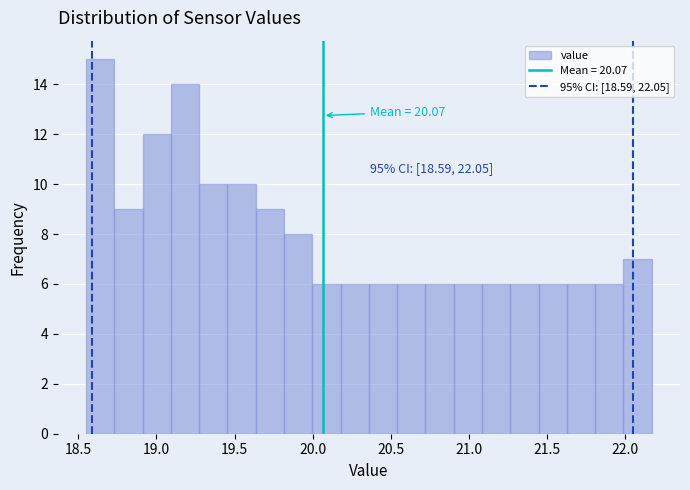

Read against the x-axis, roughly where is the centre of the tallest bar?

18.65